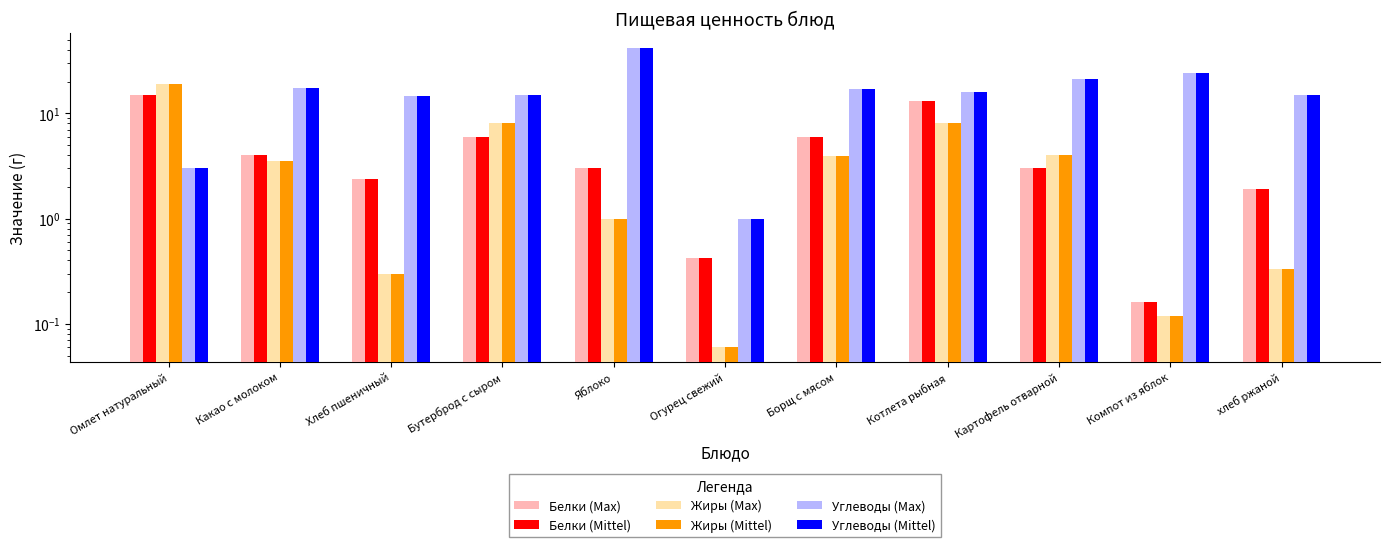

How many bars are there in each group?

6